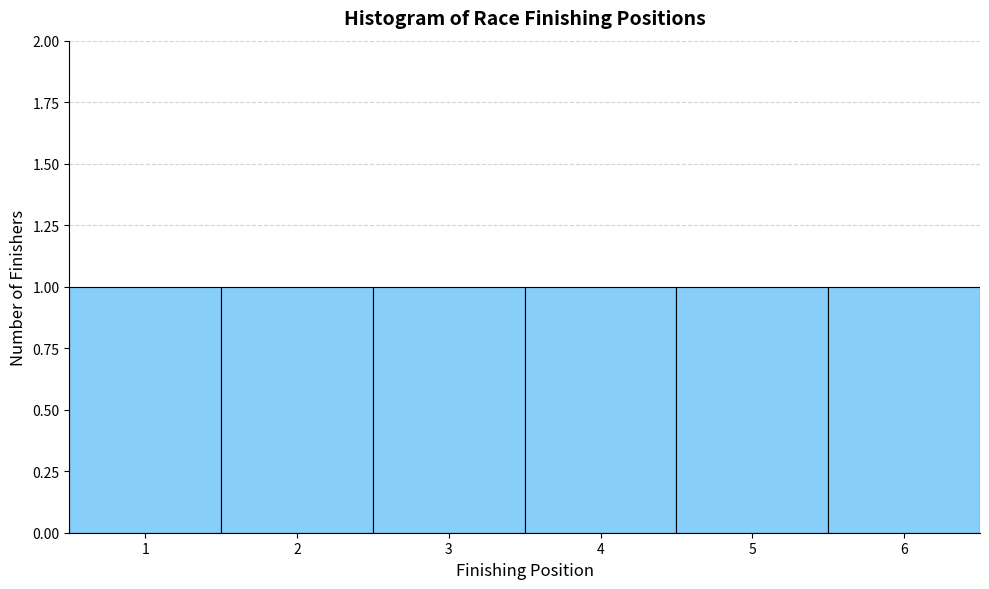

How tall is the bar that spans 3.5 to 4.5 on the x-axis? The values are not printed on the chart, so give them approximately, as read against the axis.

1